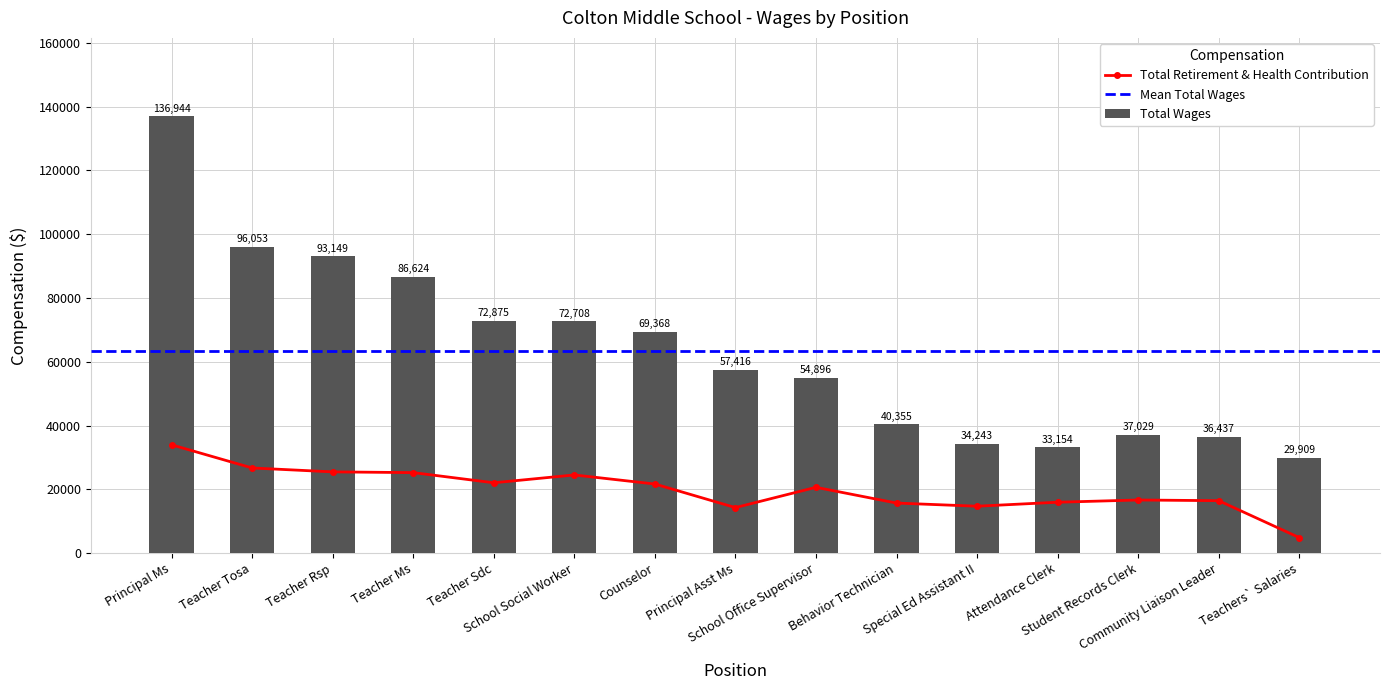

What is the minimum value for Total Wages?

29909